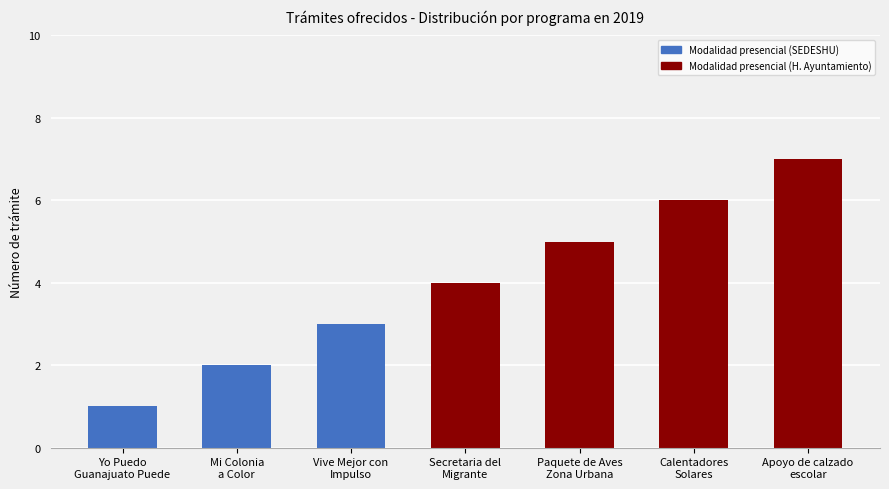

What is the change in value from Yo Puedo
Guanajuato Puede to Mi Colonia
a Color?

+1